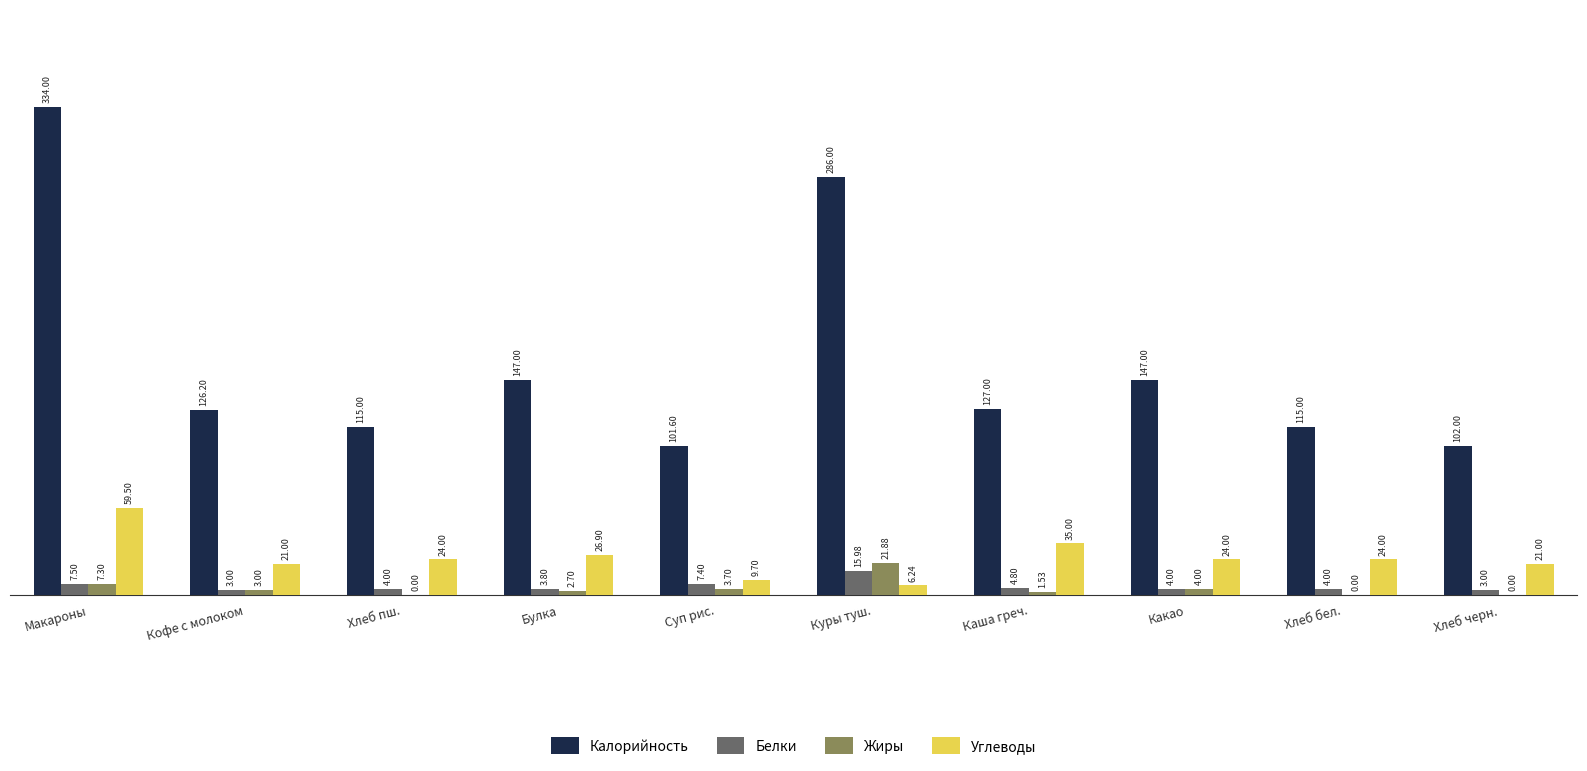

Which label corresponds to the largest value in the chart?

Макароны